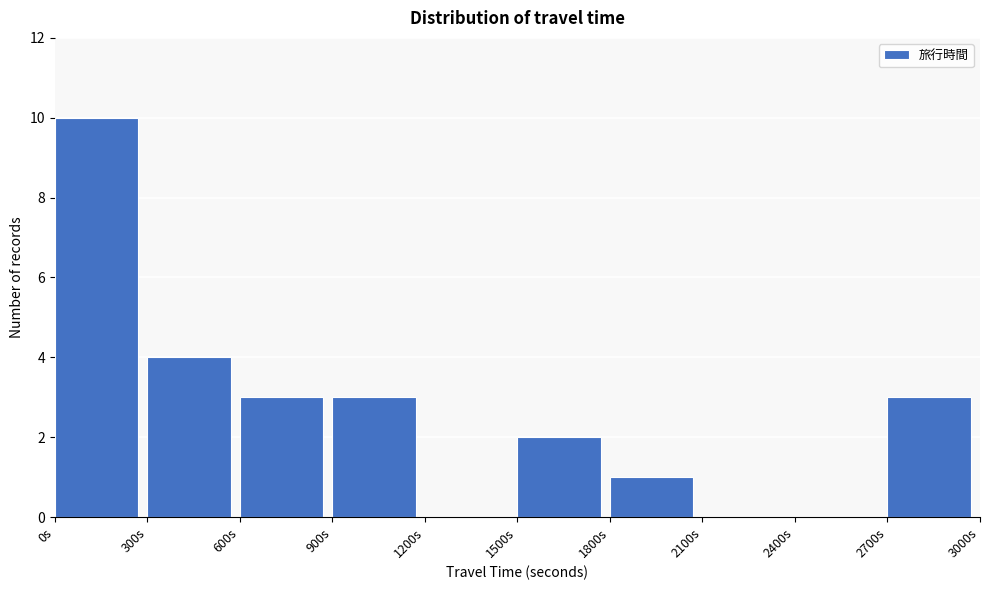

Which range on the x-axis has the tallest bar?

0 to 300